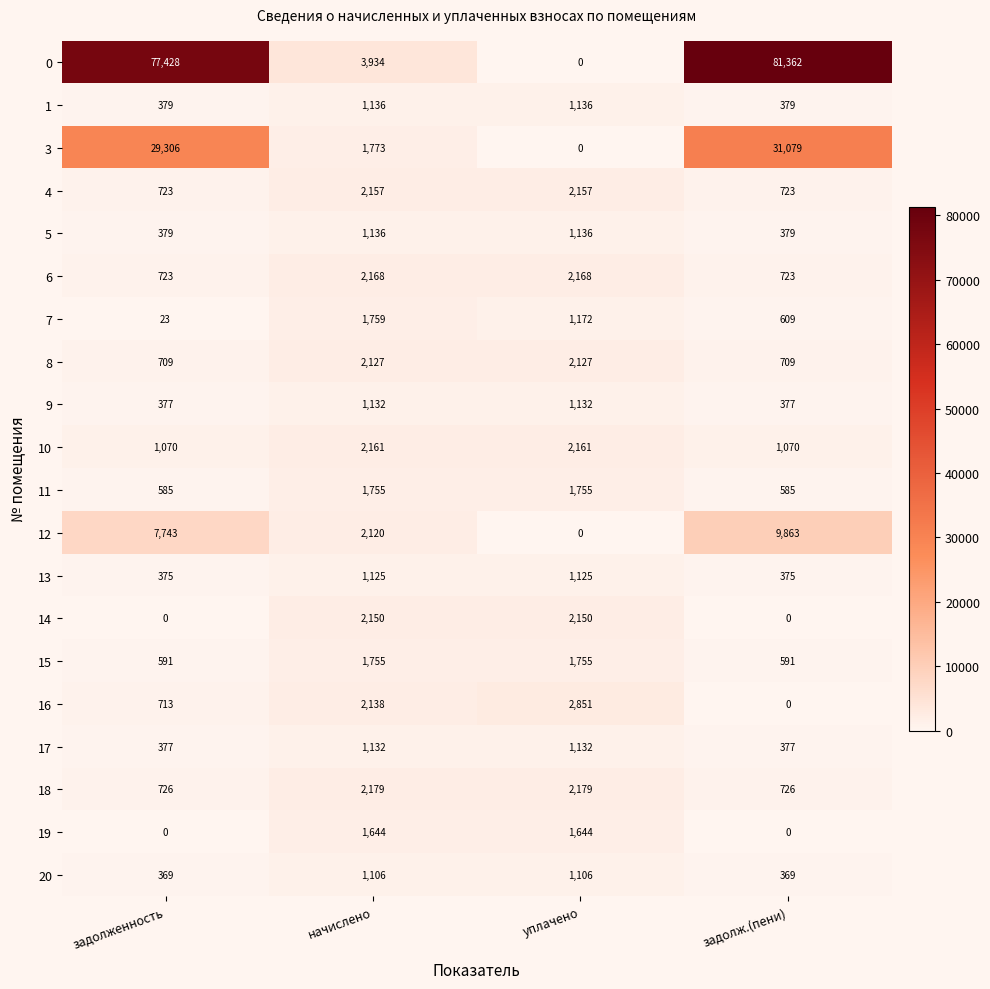

What is the difference between the second highest and minimum values in the 4 series?

1434